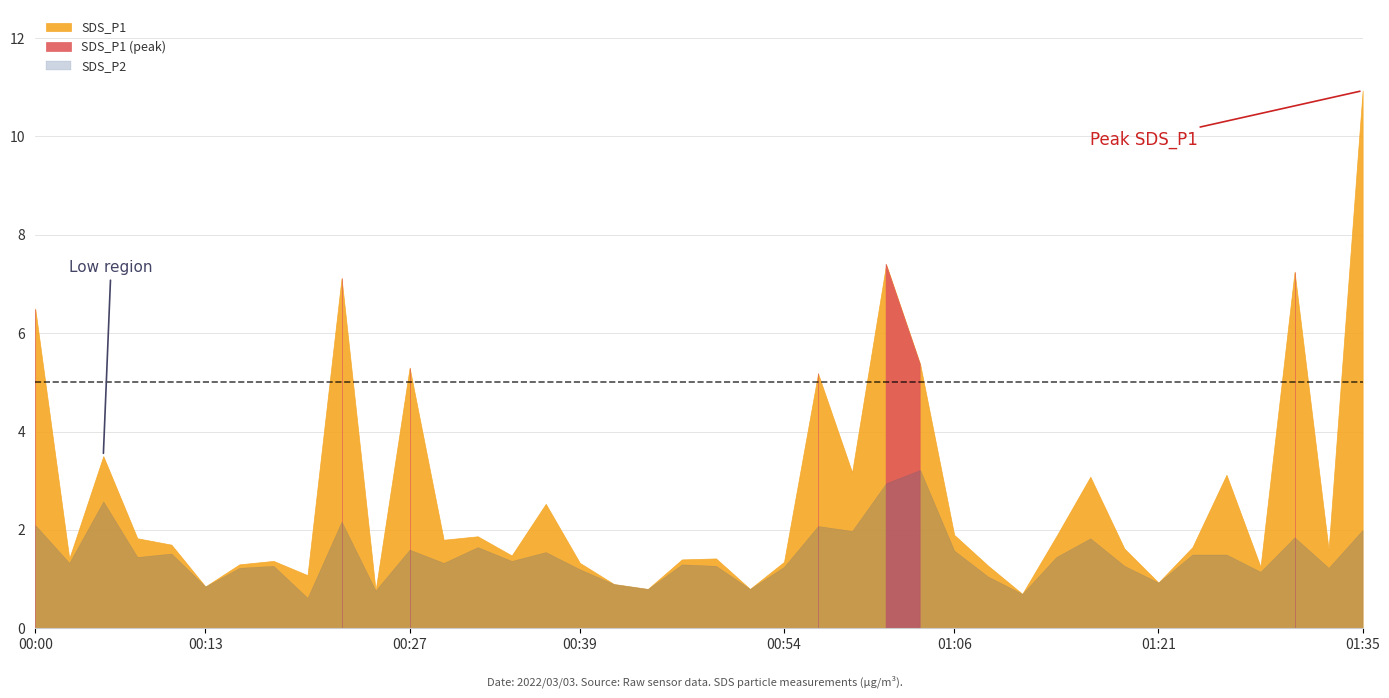

True or false: Humidity has more than 2 interior local peaks.

False